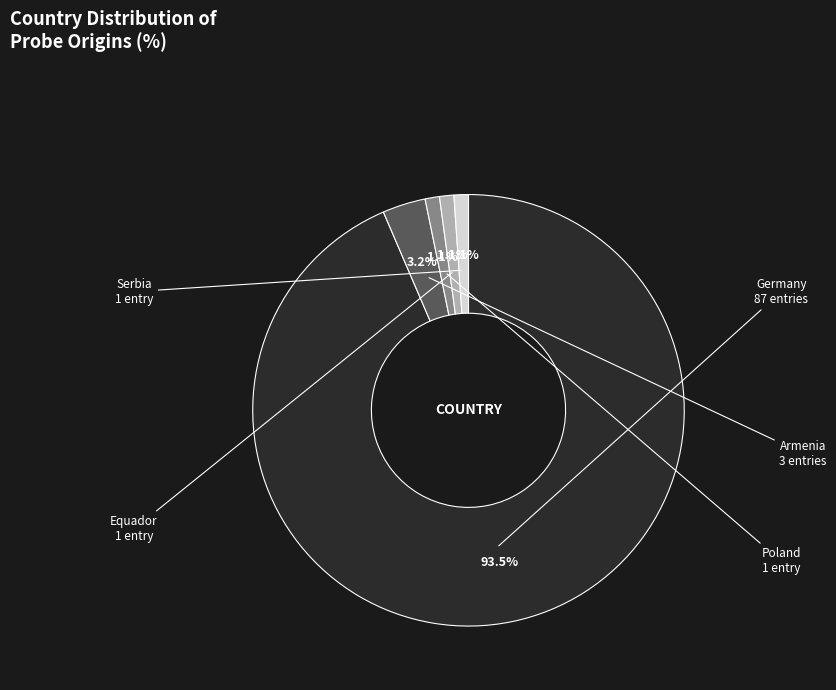

Does any single category account for the majority?

Yes